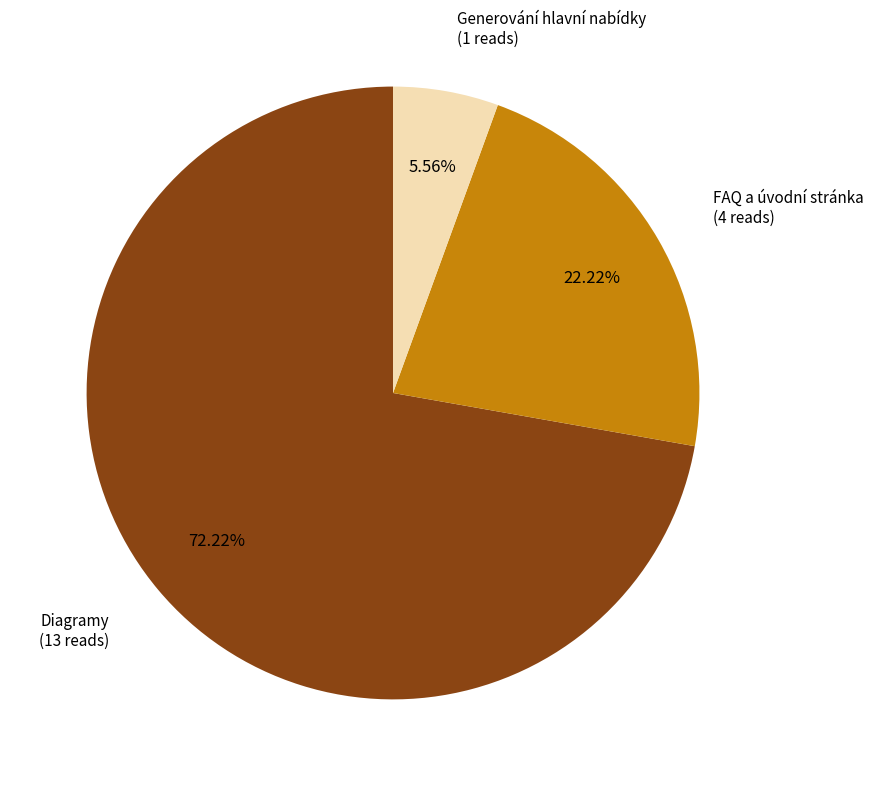

The FAQ a úvodní stránka slice represents 10% of the pie. True or false?

False